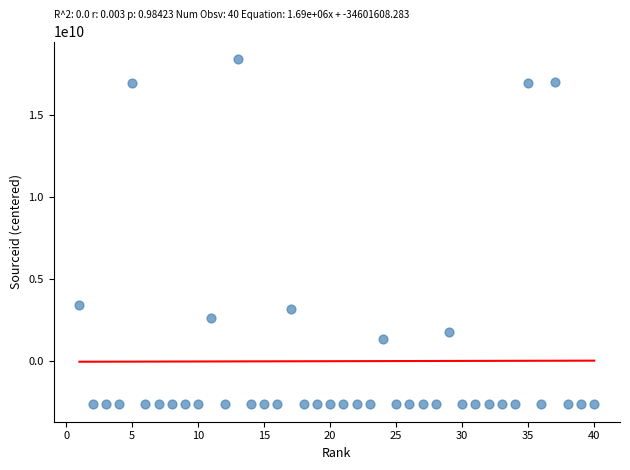

What Y value in the scatter plot is closest to 7910172512?

3460090896.8